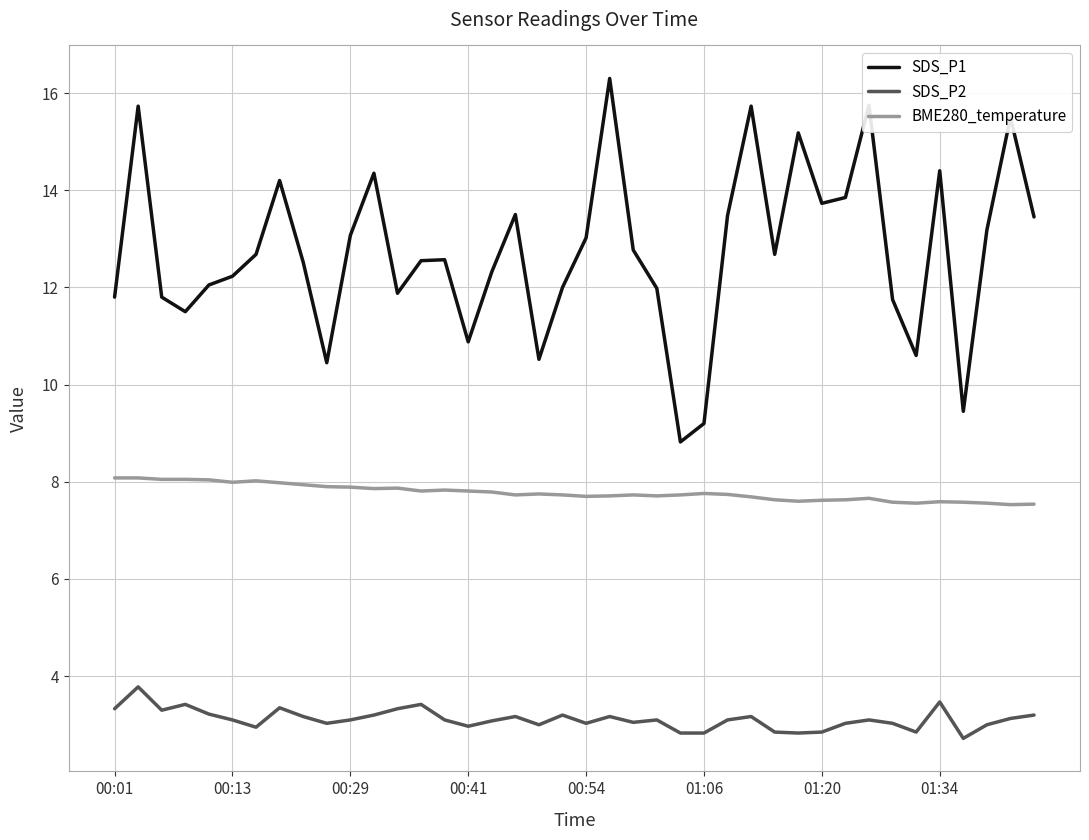

What is the average value of the SDS_P1 series?

12.7